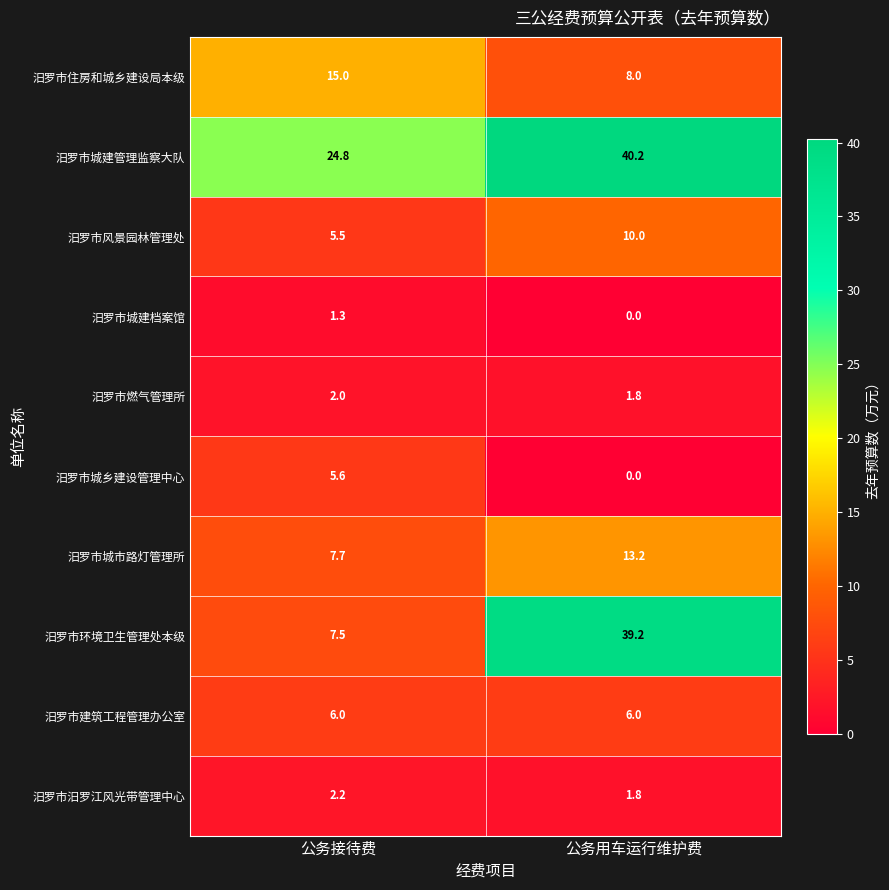

At how many categories does at least one series exceed 36?

1